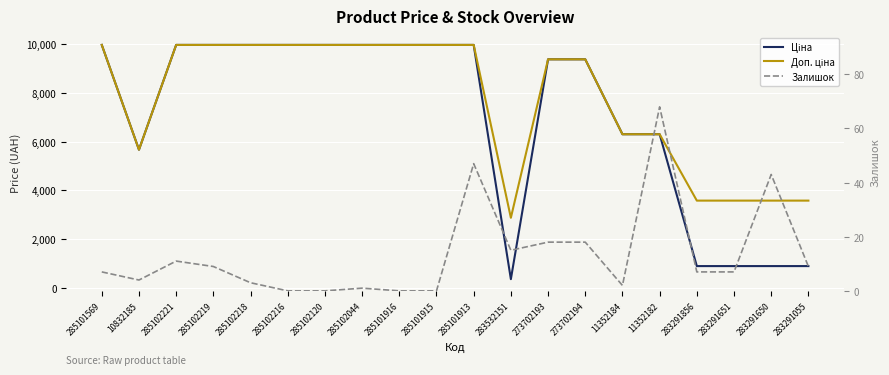

Rank the categories by Доп. ціна value from highest to lowest.

285101569, 285102221, 285102219, 285102218, 285102216, 285102120, 285102044, 285101916, 285101915, 285101913, 273702193, 273702194, 11352184, 11352182, 10832185, 283291856, 283291651, 283291650, 283291055, 283532151